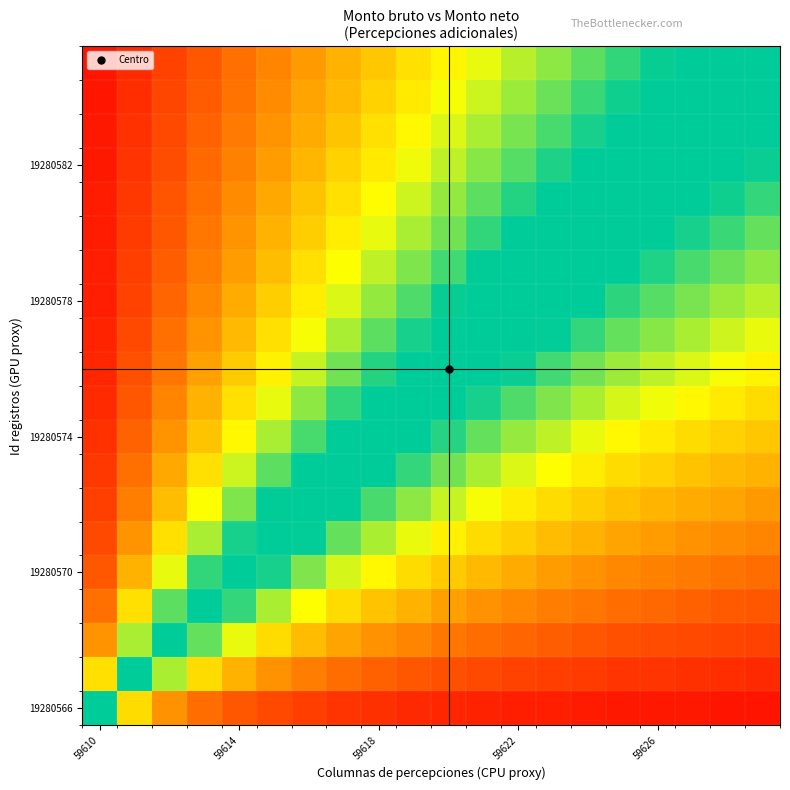

Count the number of categories in the chart.

20